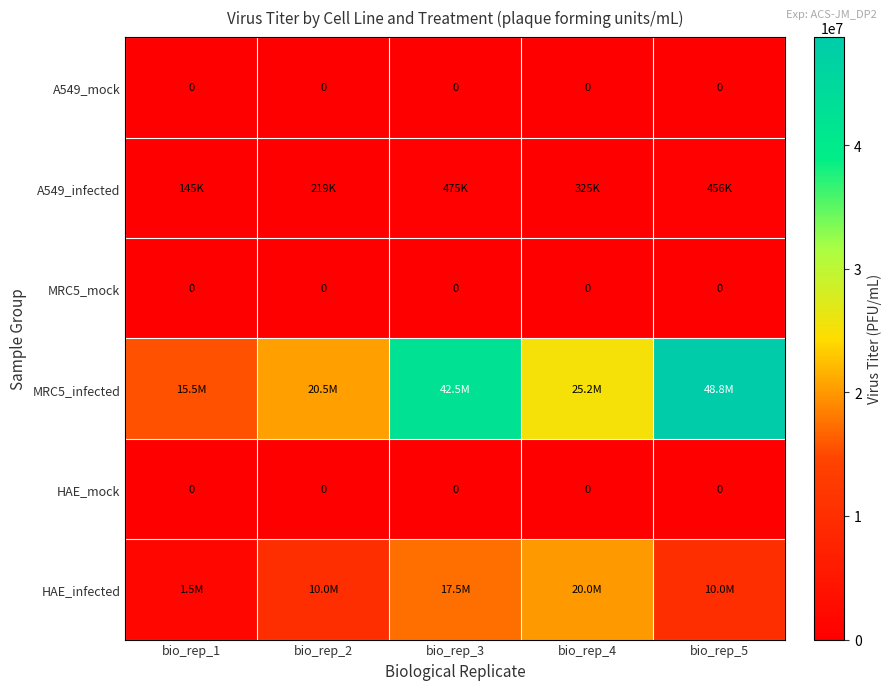

At how many categories does at least one series exceed 2885107?

5